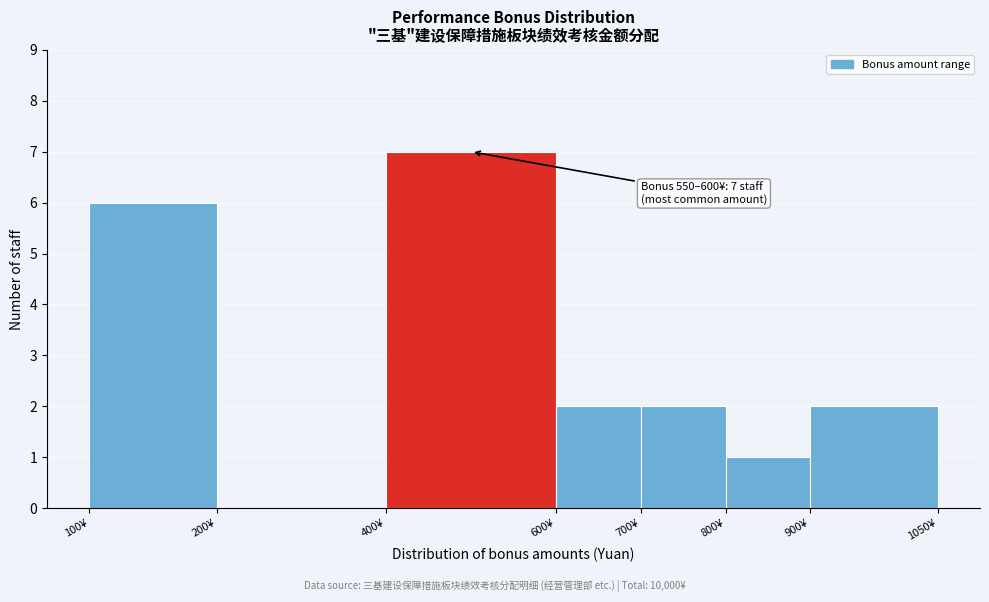

Reading left to right, extract all data points from this chart.

100¥=6	200¥=0	400¥=7	600¥=2	700¥=2	800¥=1	900¥=2